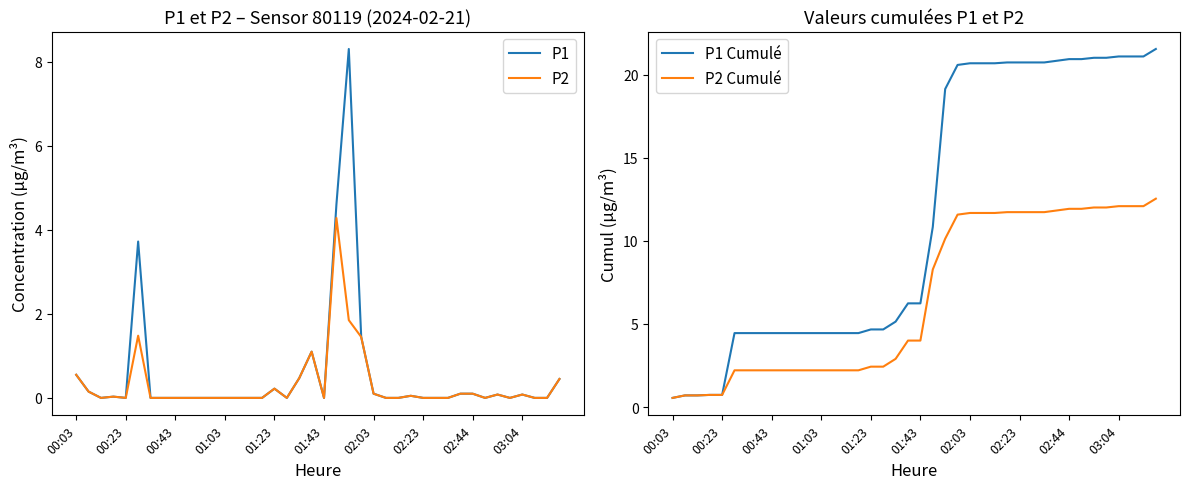

True or false: P1 Cumulé and P1 intersect in this chart.

False